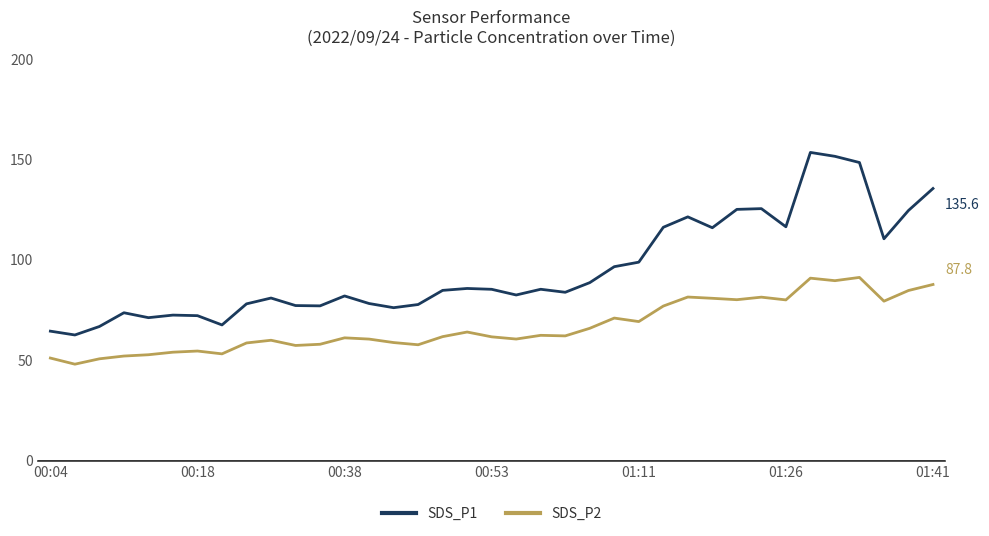

In SDS_P2, how many points are lower than both neighbors (excluding endpoints)?

11